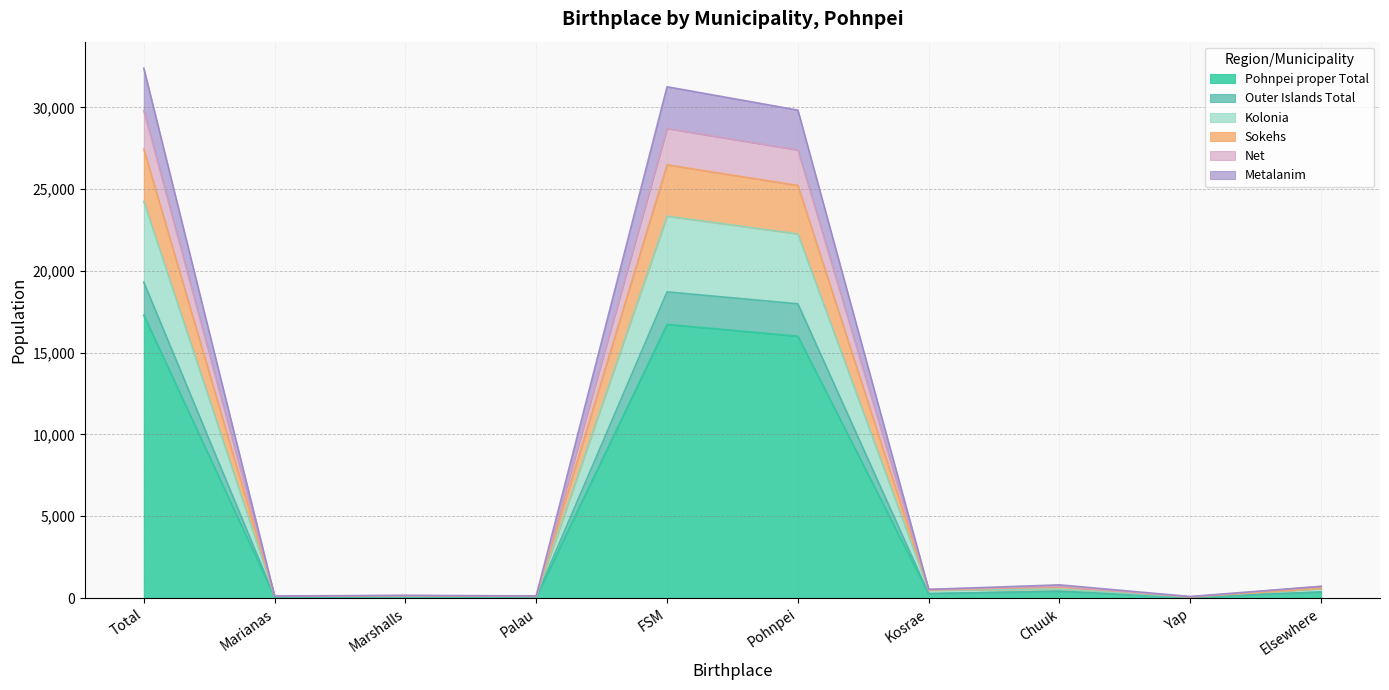

True or false: Pohnpei proper Total and Metalanim intersect in this chart.

False